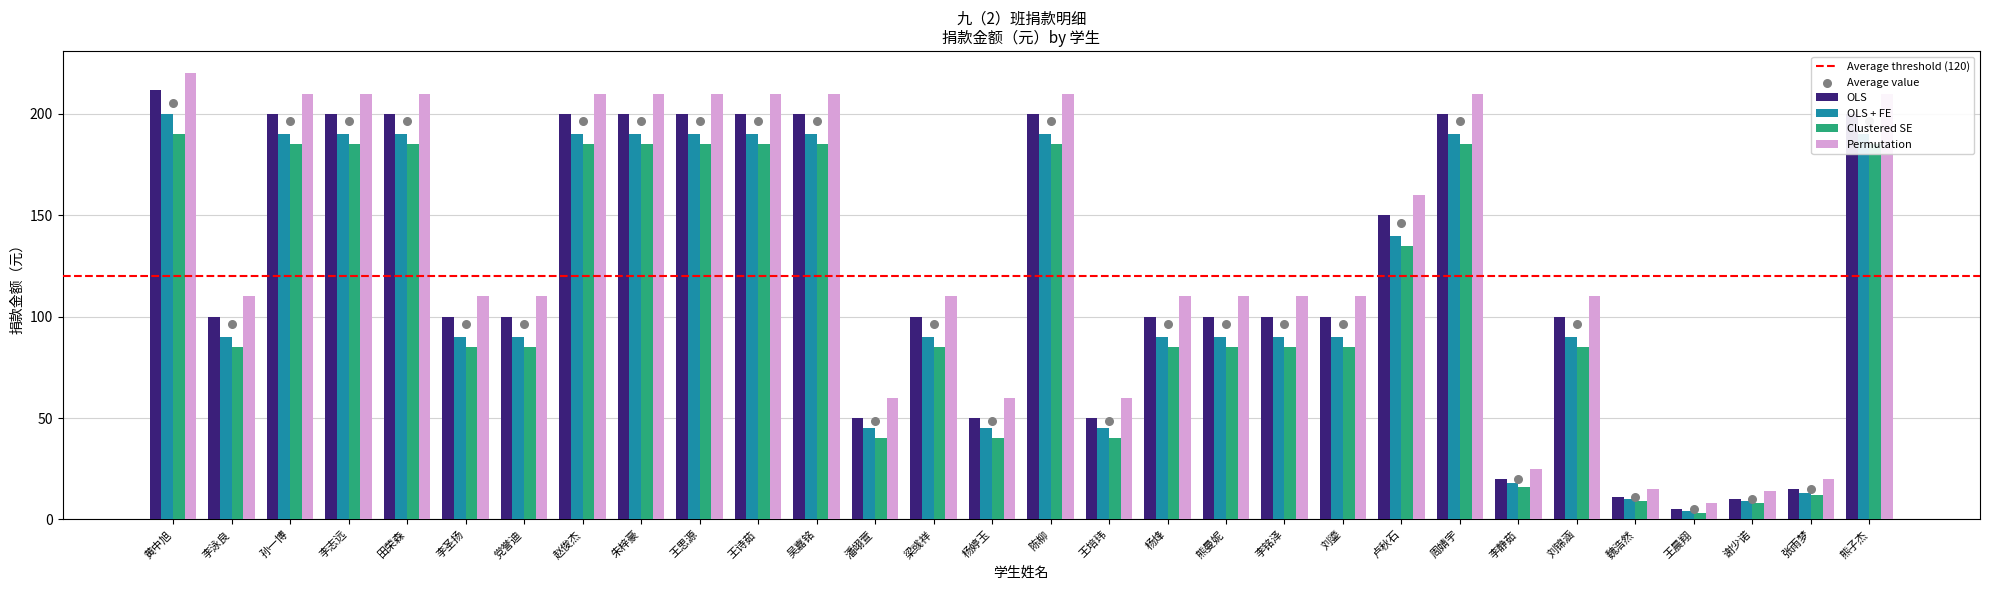

Which series contains the lowest Y value?

Clustered SE